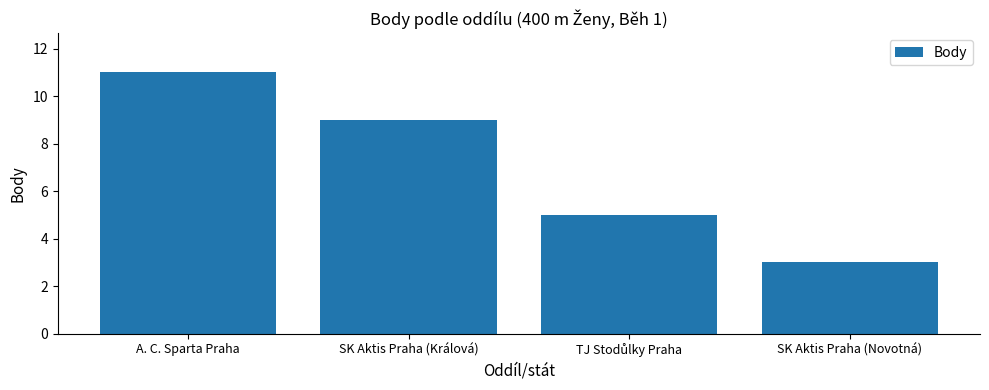

What is the average value?

7